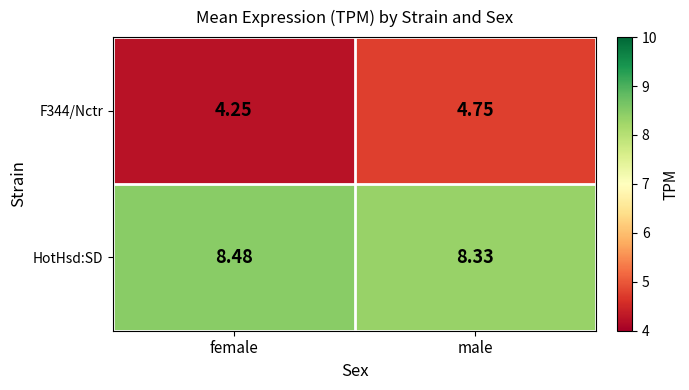

What is the total value across all series at male?

13.1